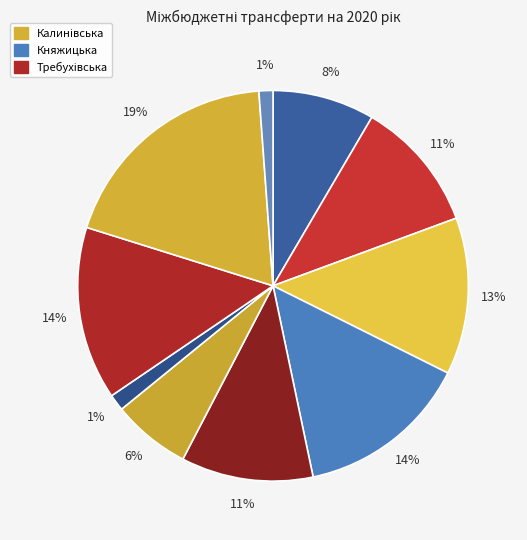

Is there any slice that represents more than half of the pie?

No